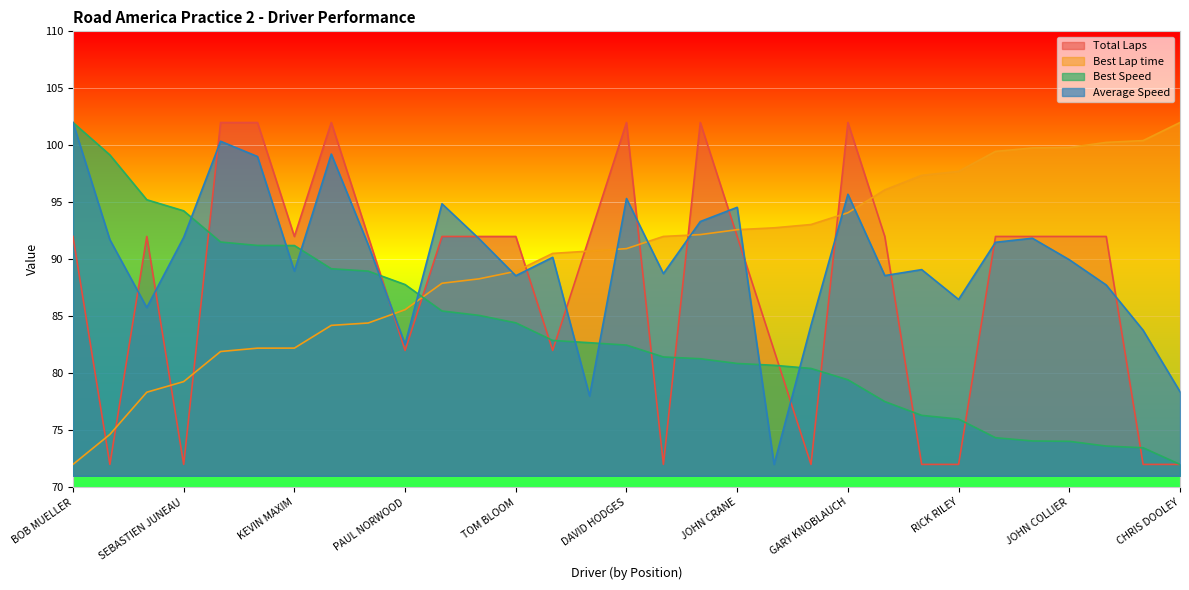

Which series has the largest total across all categories?

Best Lap time